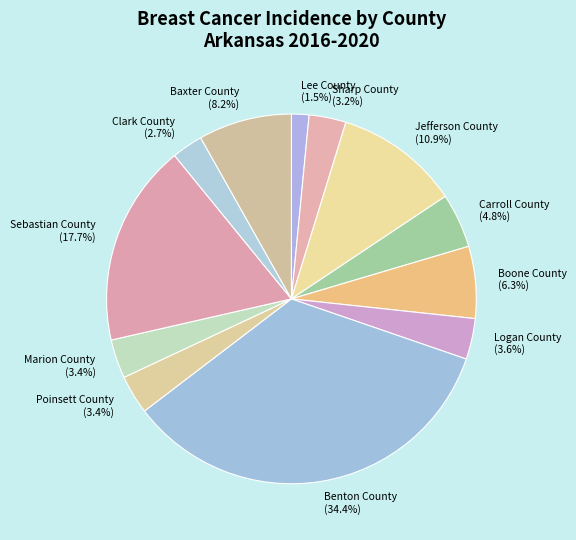

Is Boone County the majority of the pie?

No